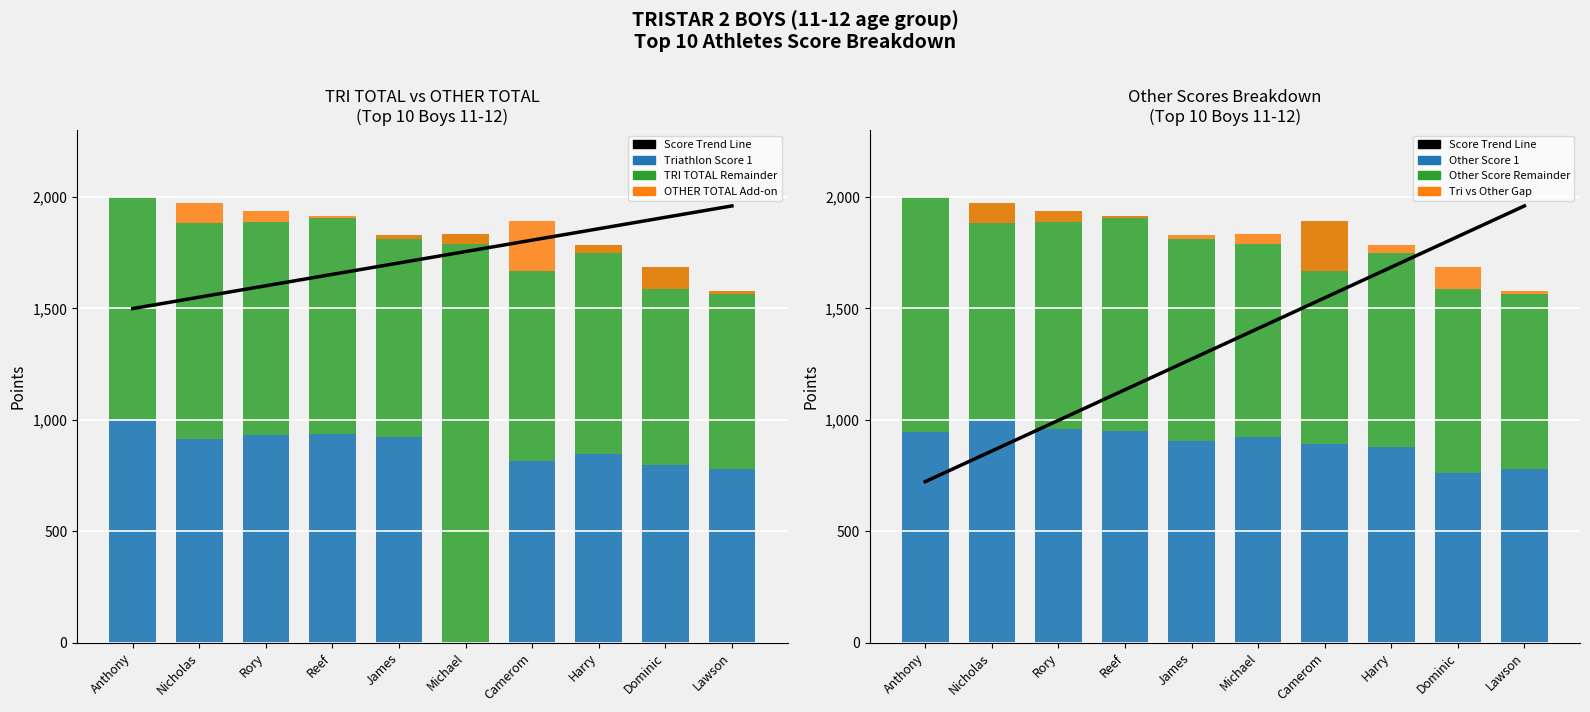

What is the value of the Triathlon Score 1 bar at the 3rd from the left?

932.5